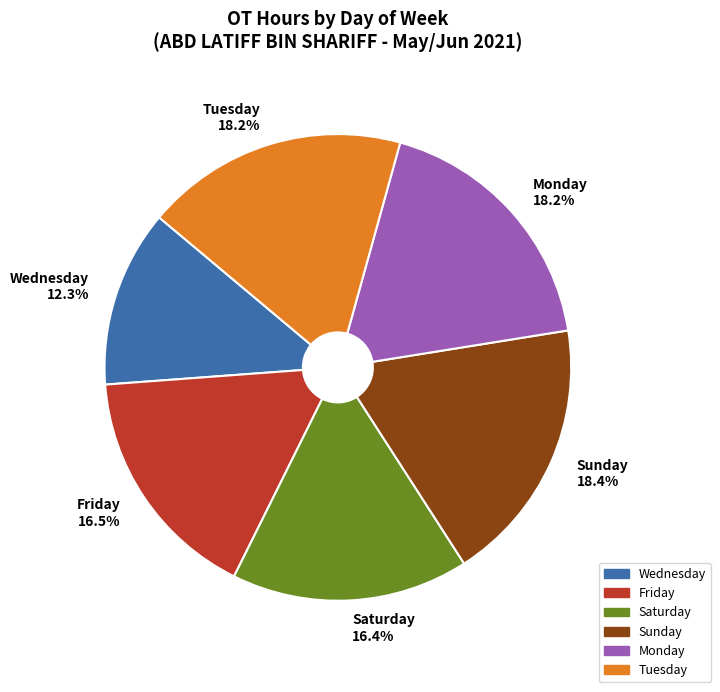

Which has a higher value, Saturday or Tuesday?

Tuesday